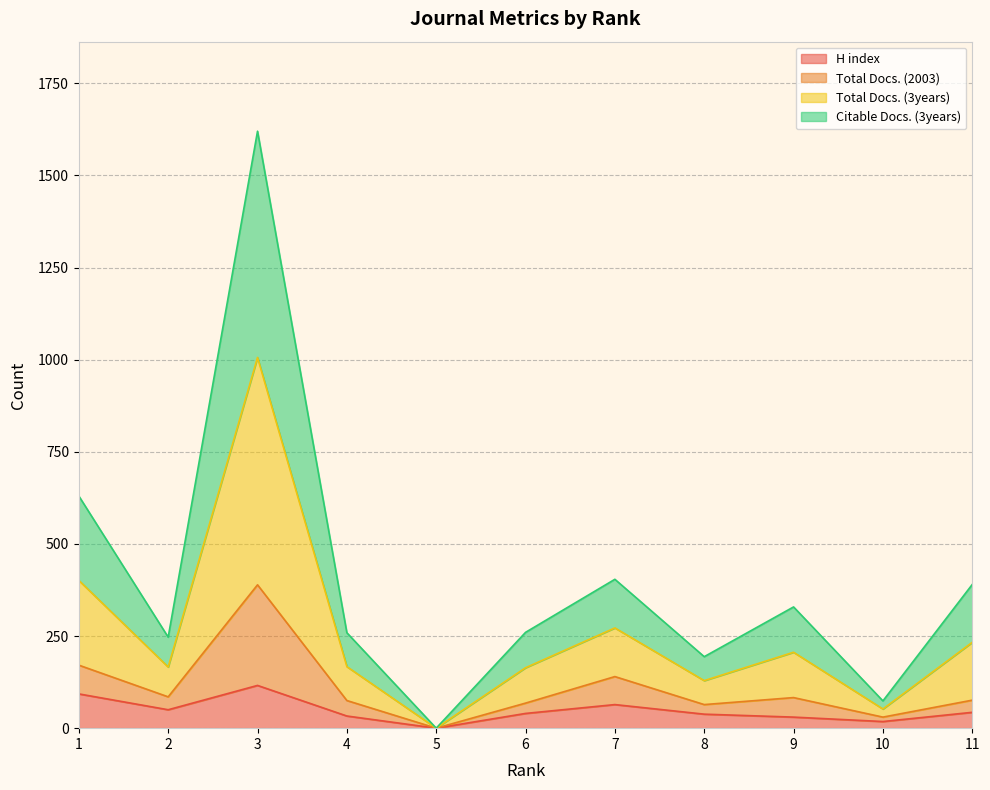

What is the maximum value for H index?

116